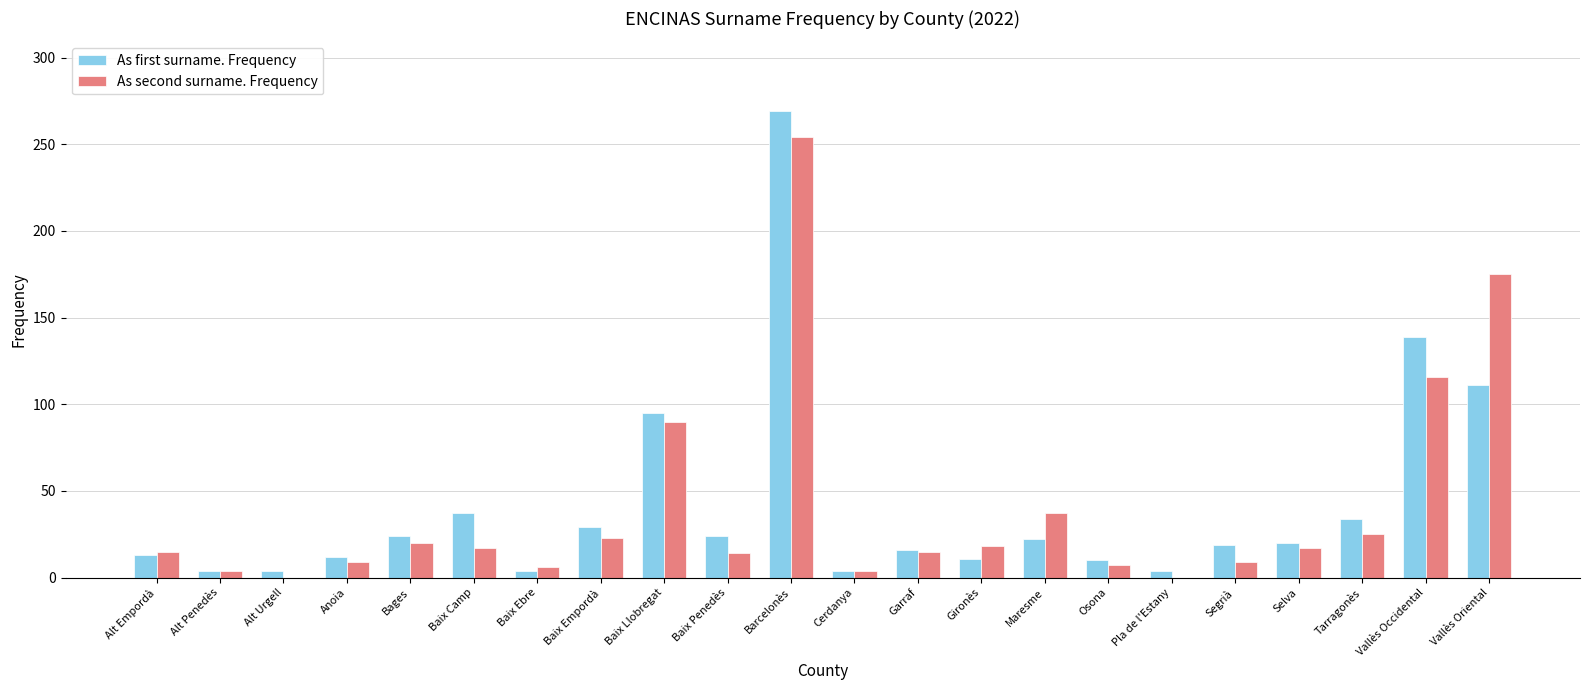

Which label corresponds to the largest value in the chart?

Barcelonès